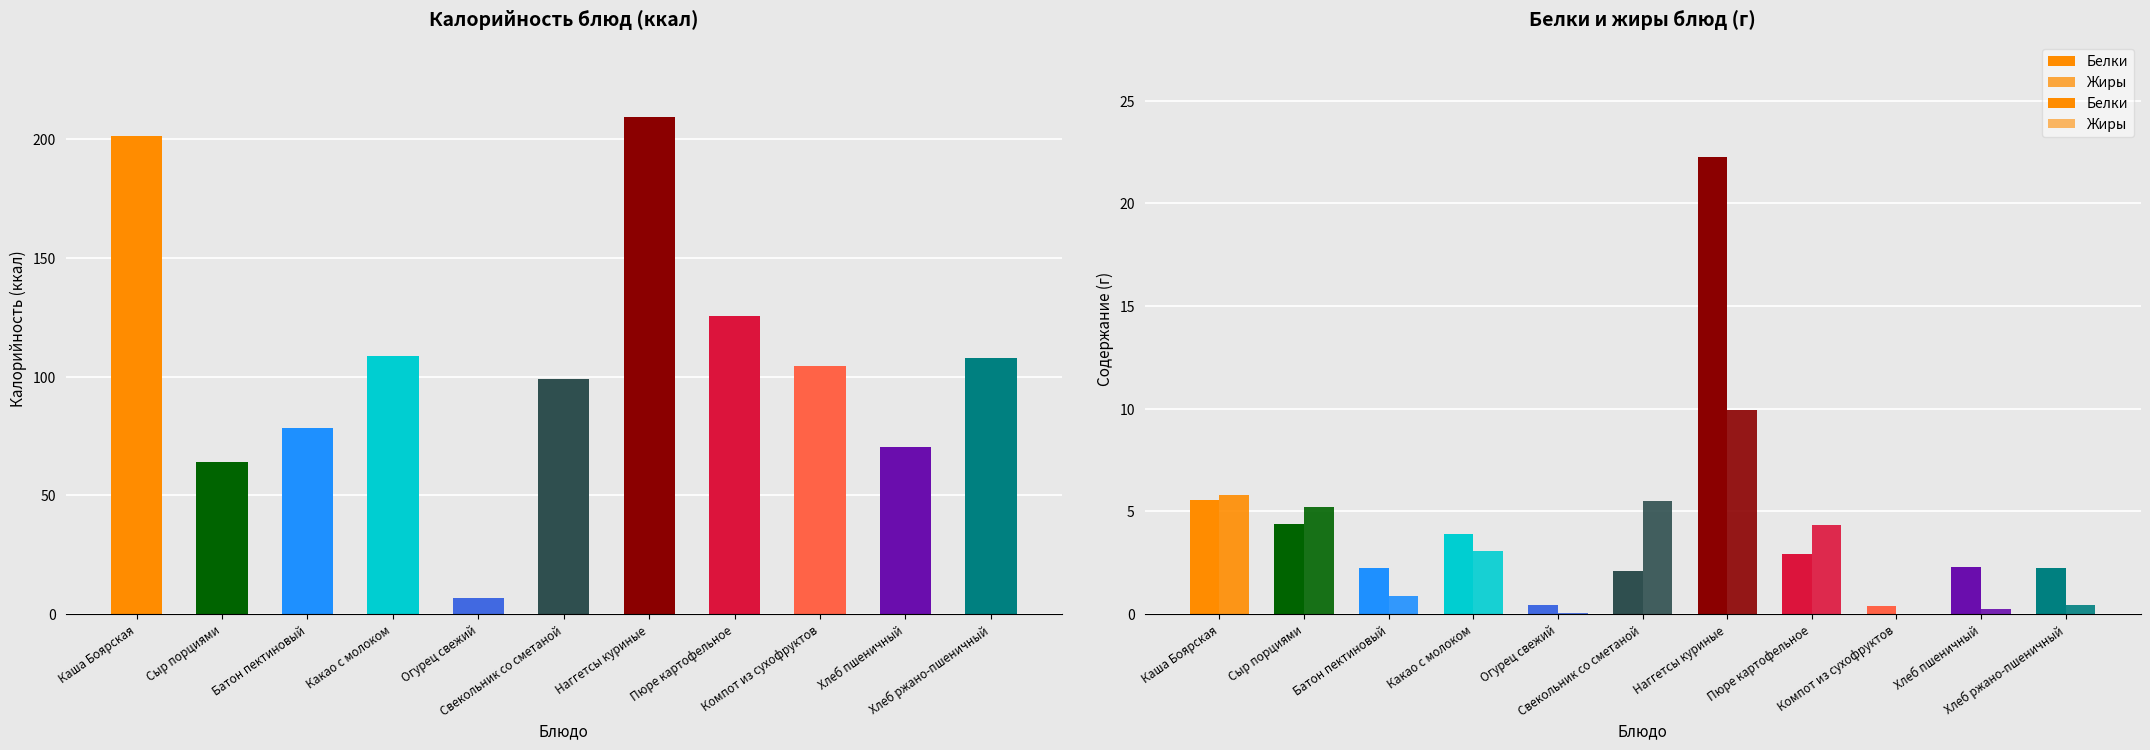

Reading right to left, transcribe all the data shown in this chart.

Калорийность: Хлеб ржано-пшеничный=108.0	Хлеб пшеничный=70.3	Компот из сухофруктов=104.4	Пюре картофельное=125.6	Наггетсы куриные=209.5	Свекольник со сметаной=99.0	Огурец свежий=6.8	Какао с молоком=108.7	Батон пектиновый=78.5	Сыр порциями=64.2	Каша Боярская=201.2
Белки: Хлеб ржано-пшеничный=2.2	Хлеб пшеничный=2.3	Компот из сухофруктов=0.4	Пюре картофельное=2.9	Наггетсы куриные=22.3	Свекольник со сметаной=2.1	Огурец свежий=0.4	Какао с молоком=3.9	Батон пектиновый=2.2	Сыр порциями=4.4	Каша Боярская=5.6
Жиры: Хлеб ржано-пшеничный=0.4	Хлеб пшеничный=0.2	Компот из сухофруктов=0.0	Пюре картофельное=4.3	Наггетсы куриные=9.9	Свекольник со сметаной=5.5	Огурец свежий=0.1	Какао с молоком=3.1	Батон пектиновый=0.9	Сыр порциями=5.2	Каша Боярская=5.8